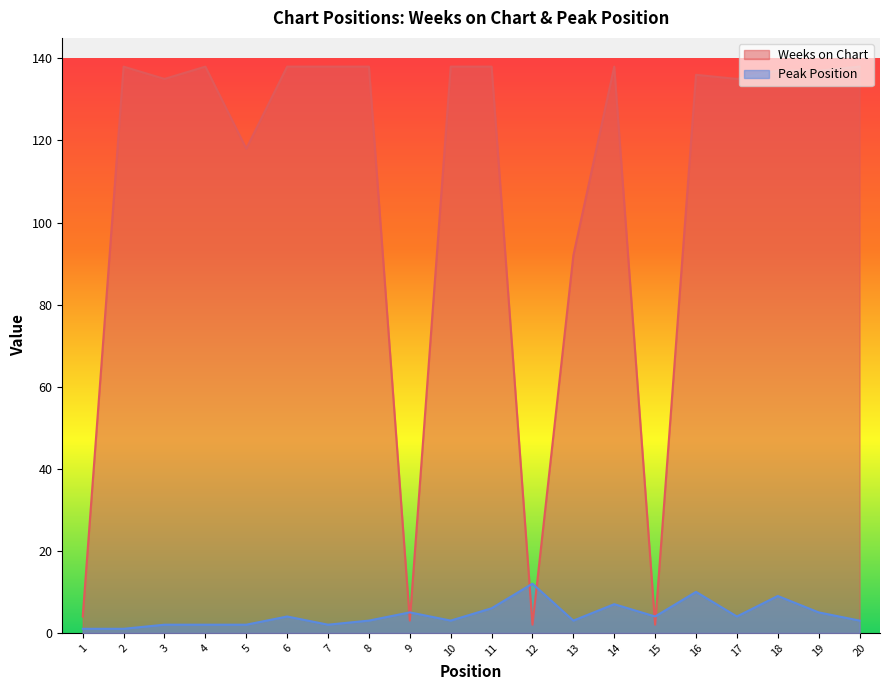

What is the value of the Weeks on Chart point at the 19th from the left?

137